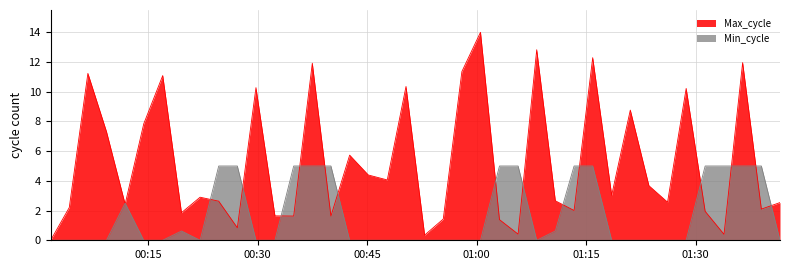

True or false: Max_cycle and Min_cycle cross at least once.

True